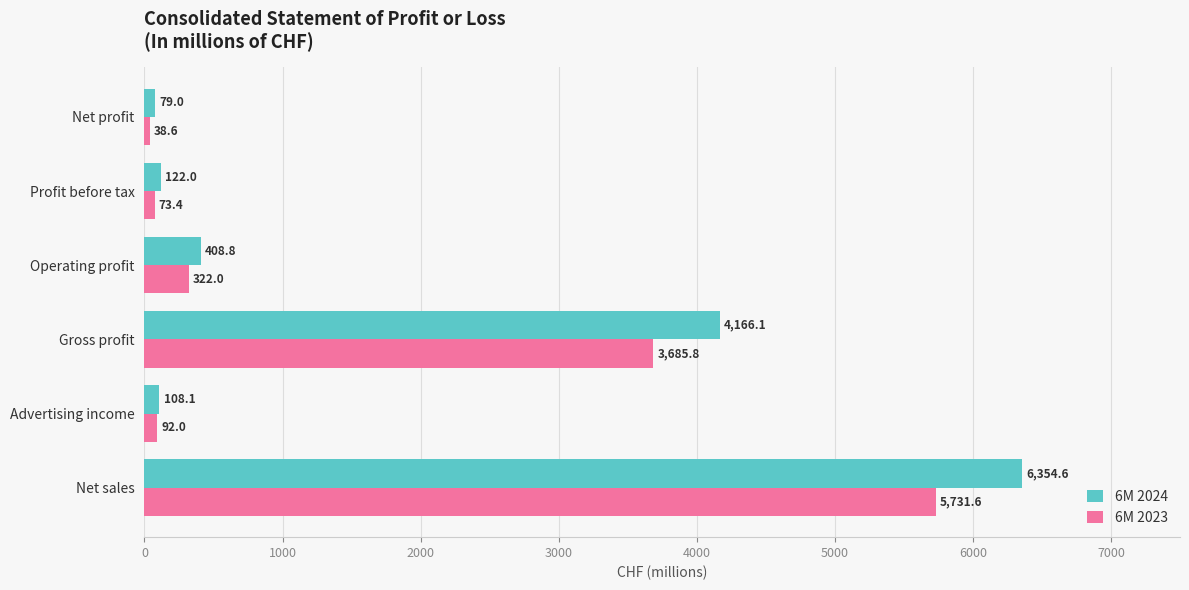

List the series in order of their peak value, lowest first.

6M 2023, 6M 2024